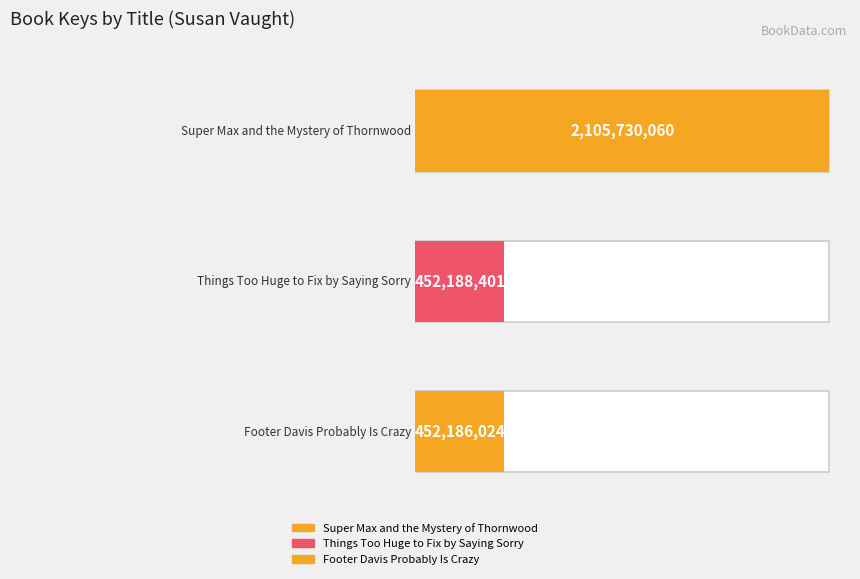

What is the value of the 1st bar from the left?

2105730060